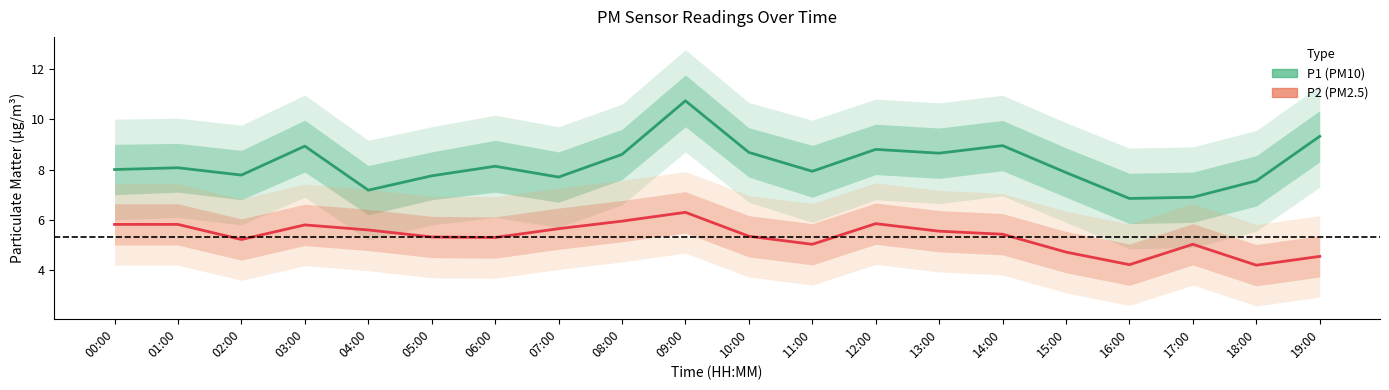

Reading left to right, transcribe all the data shown in this chart.

P1 (PM10): 00:00=8.0	01:00=8.1	02:00=7.8	03:00=8.9	04:00=7.2	05:00=7.8	06:00=8.1	07:00=7.7	08:00=8.6	09:00=10.7	10:00=8.7	11:00=7.9	12:00=8.8	13:00=8.7	14:00=8.9	15:00=7.9	16:00=6.8	17:00=6.9	18:00=7.5	19:00=9.3
P2 (PM2.5): 00:00=5.8	01:00=5.8	02:00=5.2	03:00=5.8	04:00=5.6	05:00=5.3	06:00=5.3	07:00=5.7	08:00=6.0	09:00=6.3	10:00=5.3	11:00=5.0	12:00=5.8	13:00=5.5	14:00=5.4	15:00=4.7	16:00=4.2	17:00=5.0	18:00=4.2	19:00=4.5